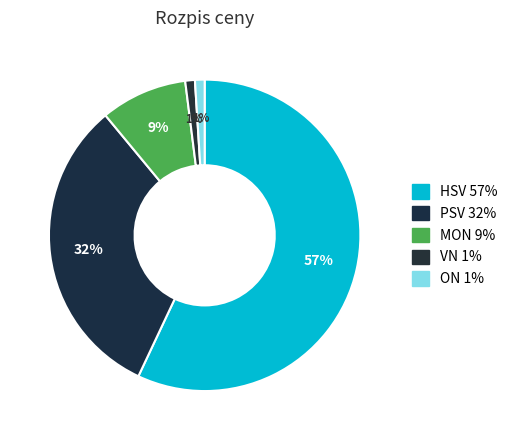

Rank the categories by value from highest to lowest.

HSV, PSV, MON, VN, ON